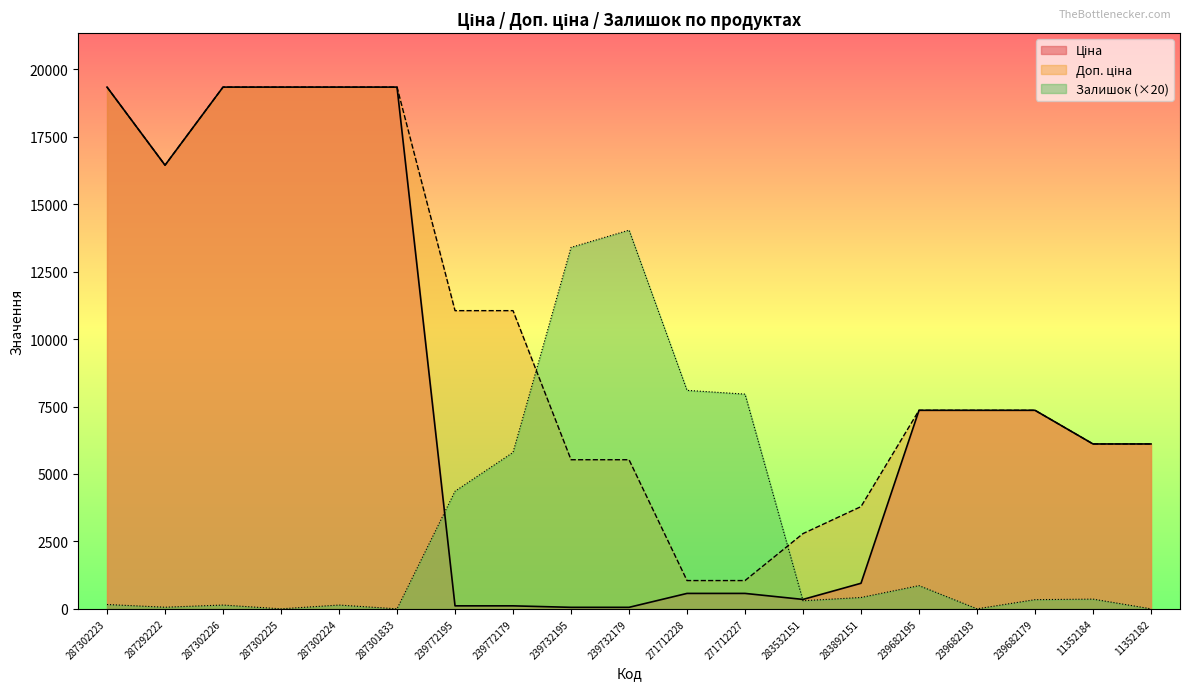

Does the chart have visible grid lines?

No